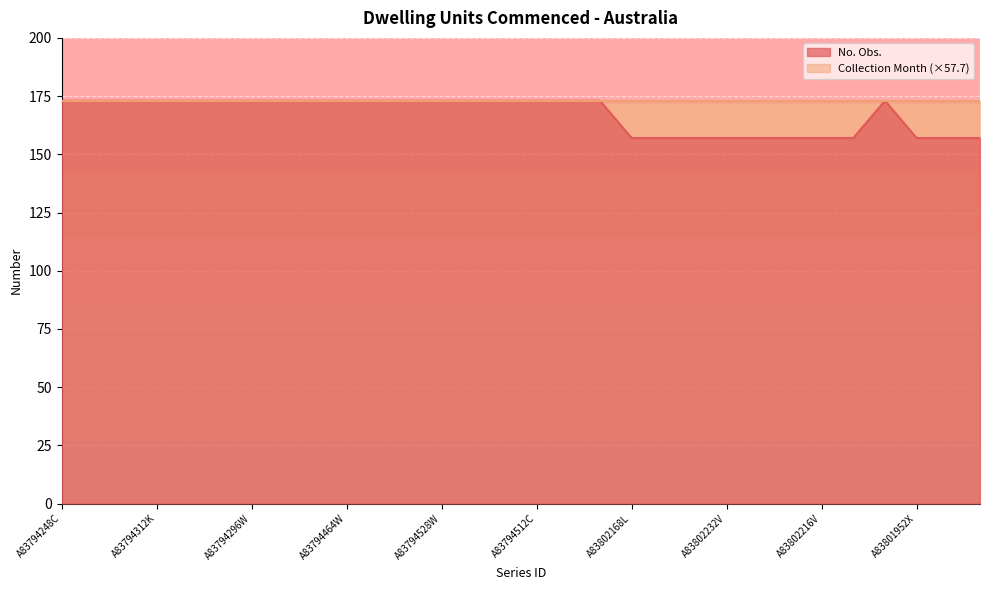

Reading left to right, what are all the values shown in this chart?

173	173	173	173	173	173	173	173	173	173	173	173	173	173	173	173	173	173	157	157	157	157	157	157	157	157	173	157	157	157